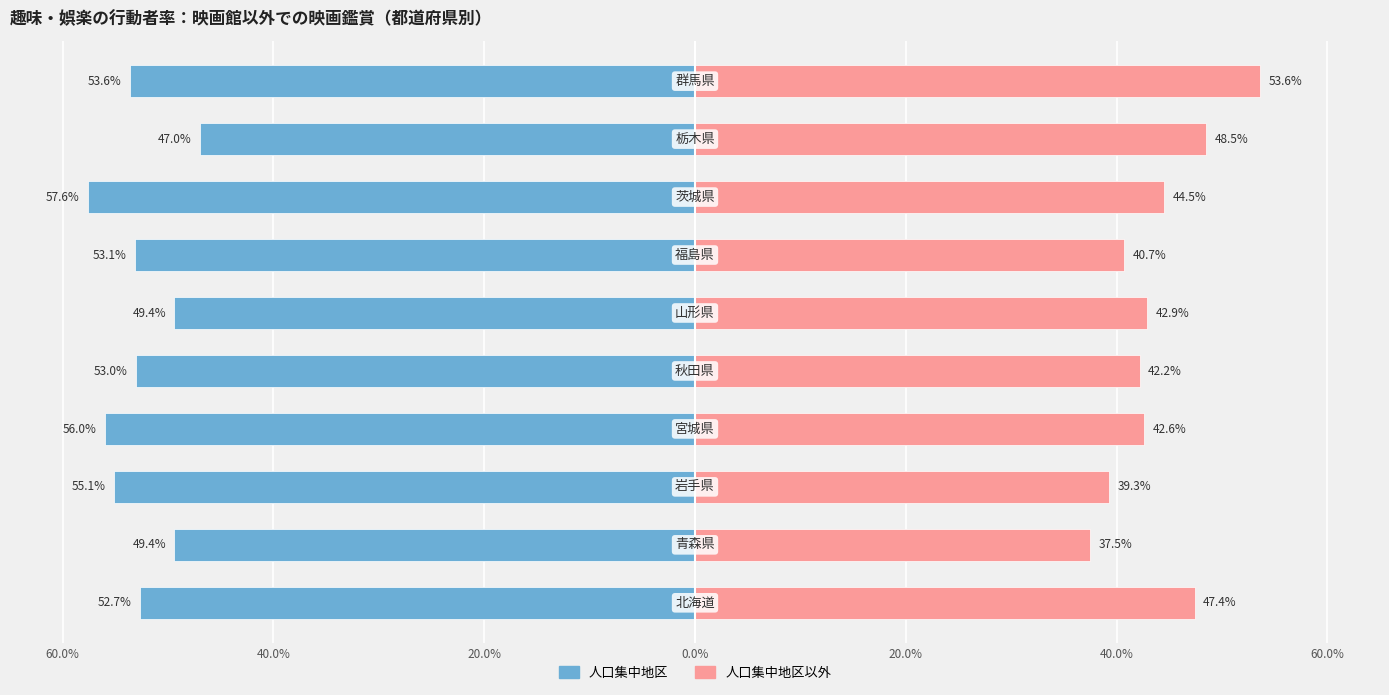

What is the sum of all 人口集中地区 values?

-526.9